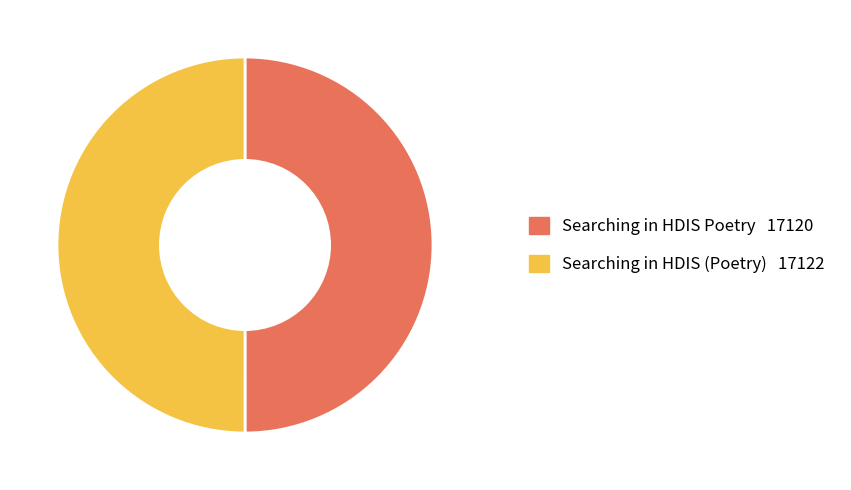

True or false: Searching in HDIS (Poetry) accounts for 50% of the total.

True